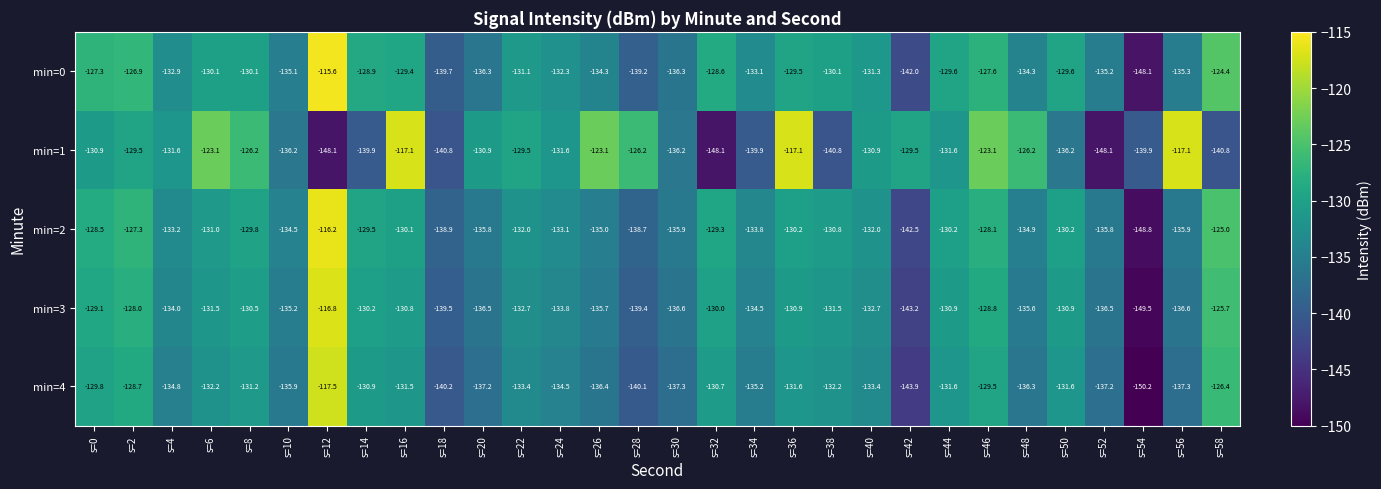

List the series in order of their peak value, highest first.

min=0, min=2, min=3, min=1, min=4